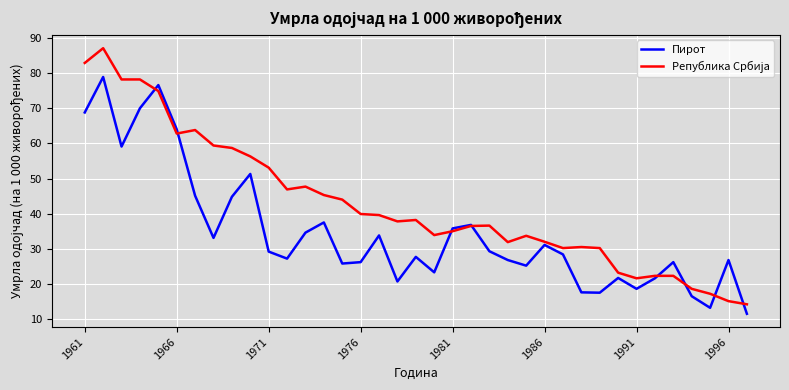

What is the highest value of the Пирот series?

78.9